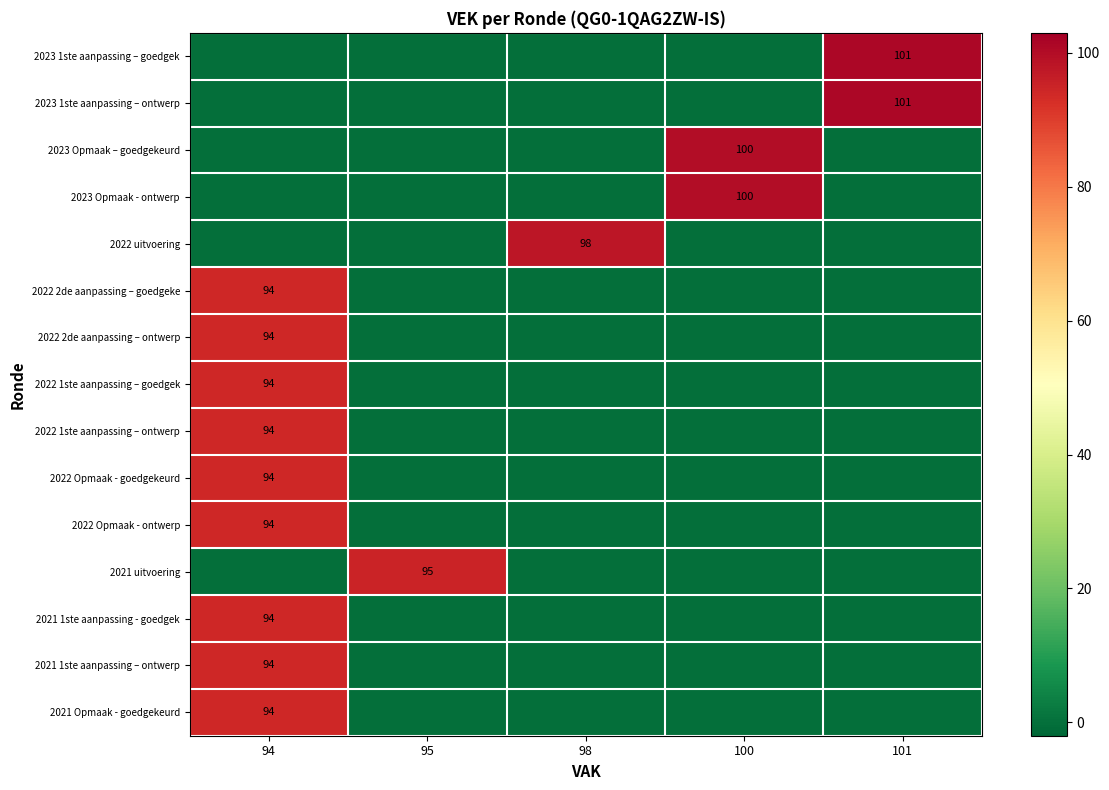

True or false: 2021 uitvoering has a value of 62 at 95.

False